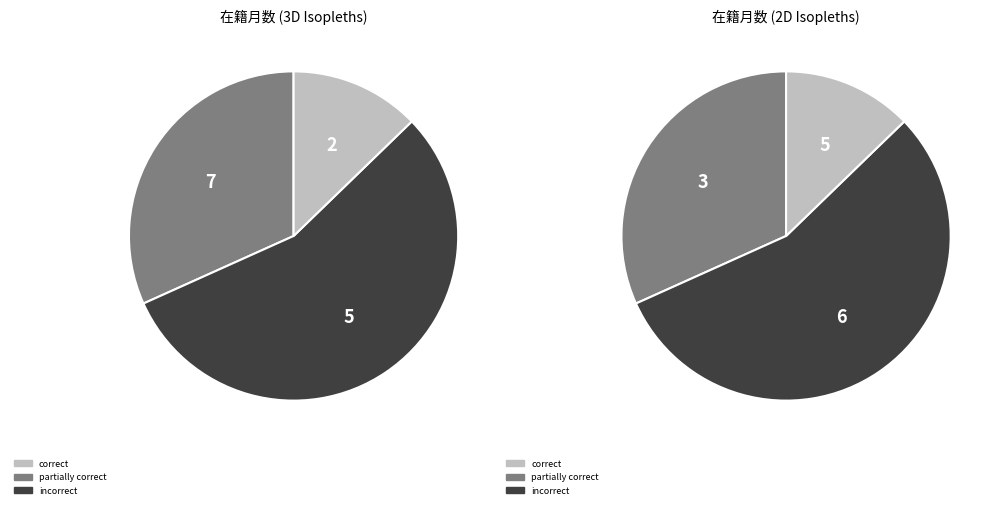

True or false: 酒井 徹 accounts for 15% of the total.

False